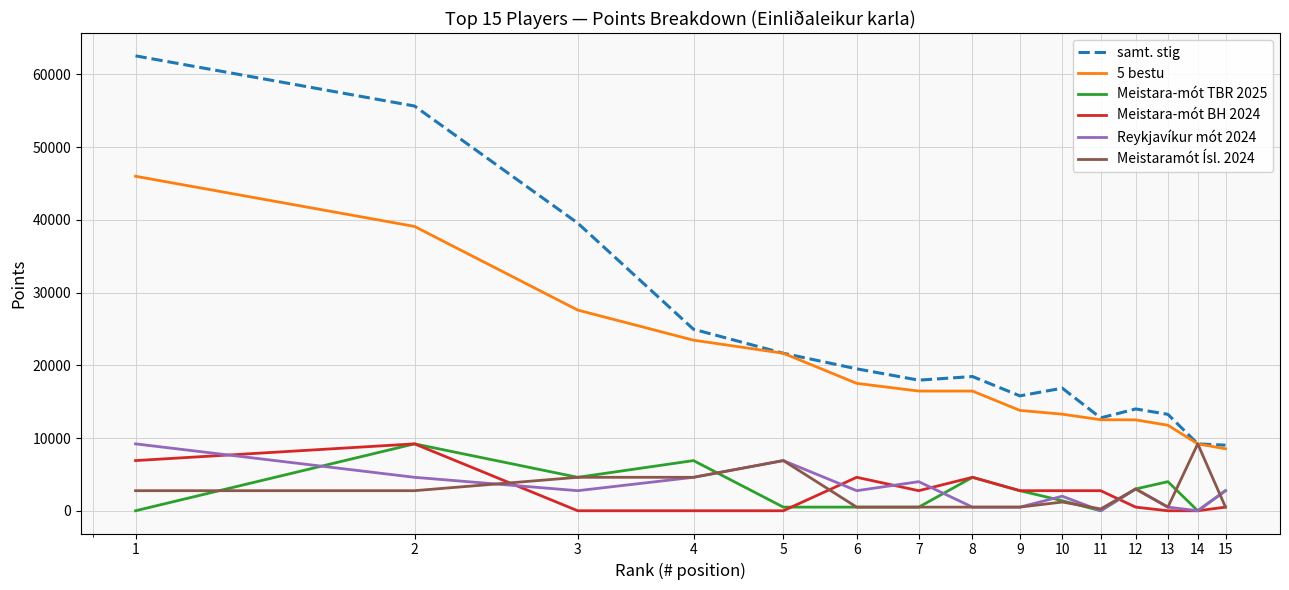

At how many categories does at least one series exceed 21363?

5